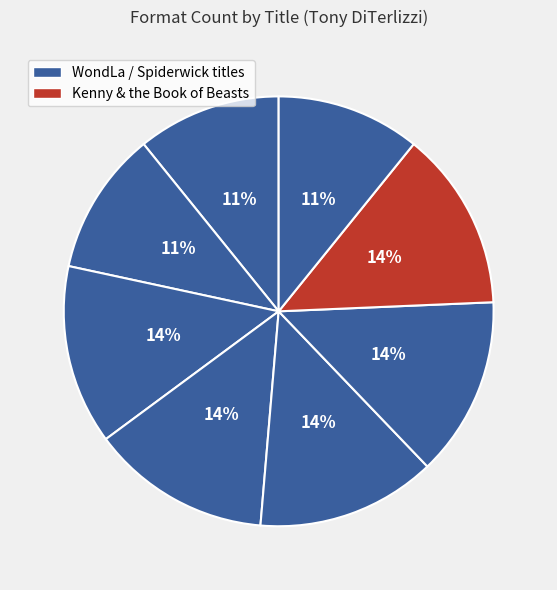

Count the number of slices in the pie.

8